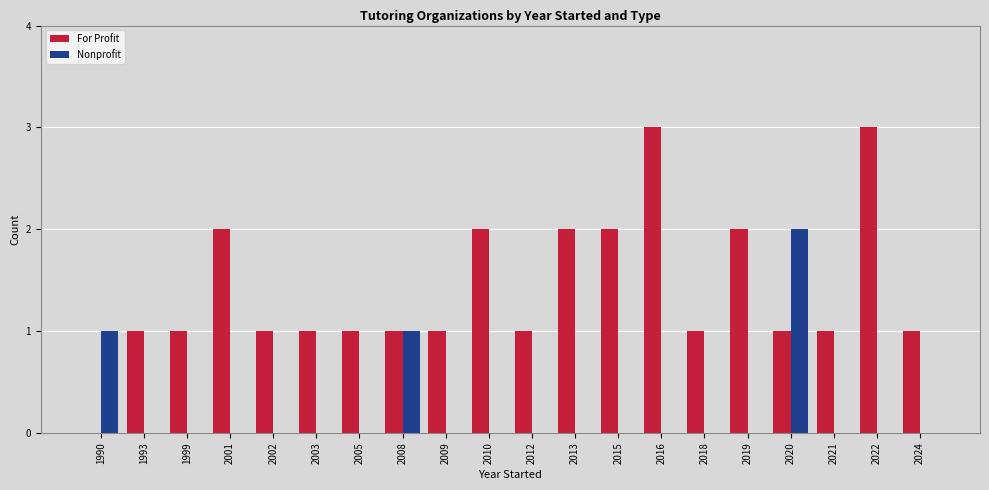

Which series changed the most between 2001 and 2003?

For Profit